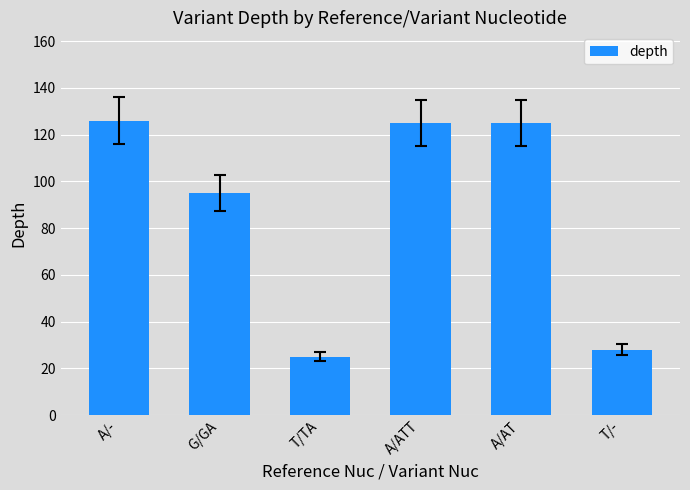

Reading left to right, transcribe all the data shown in this chart.

126	95	25	125	125	28